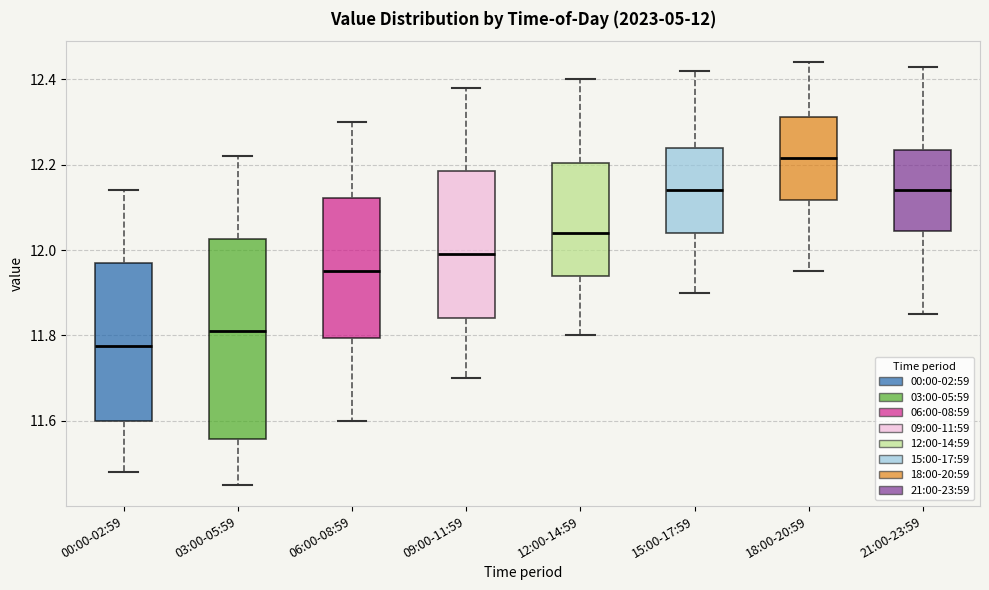

Which box has the highest median line?

18:00-20:59